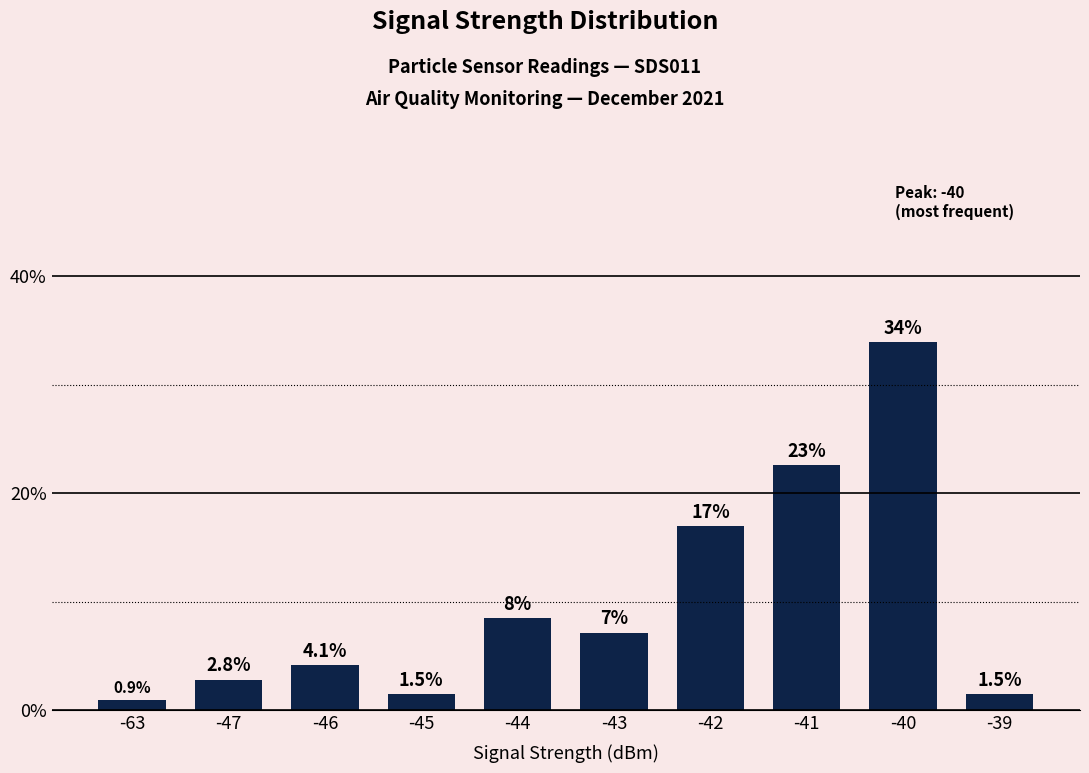

True or false: the data shows 1.5 at -39.

True